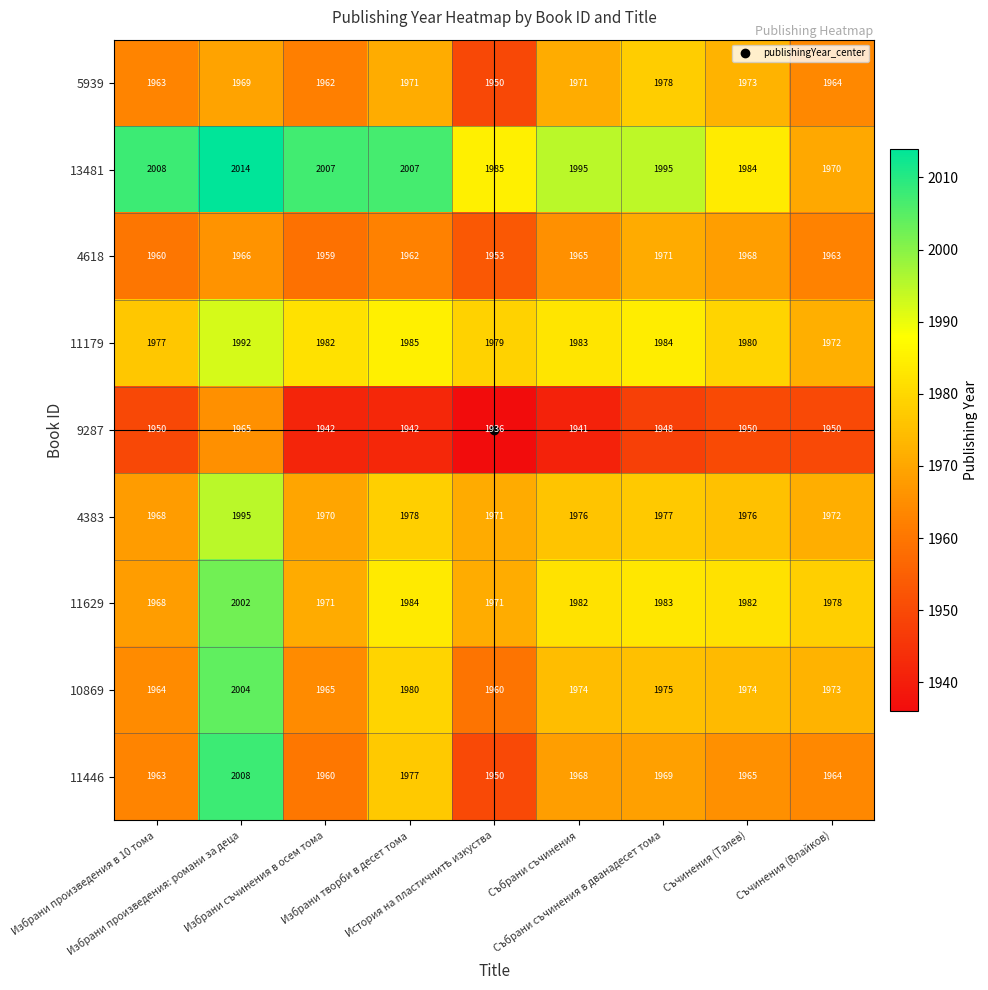

At which category is the sum across all series the highest?

Избрани произведения: романи за деца